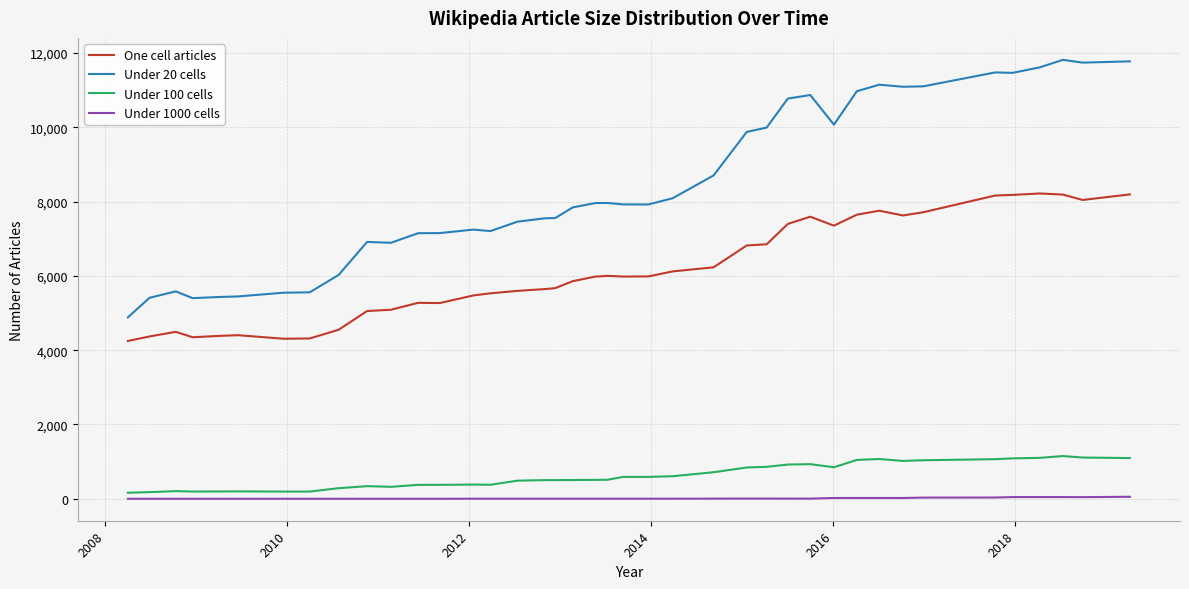

Which series has the largest range (max minus min)?

Under 20 cells